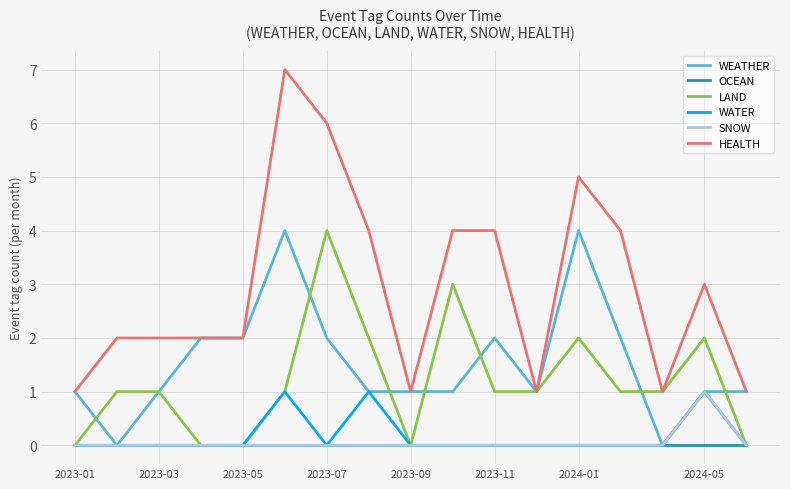

What is the maximum value shown in the chart?

7